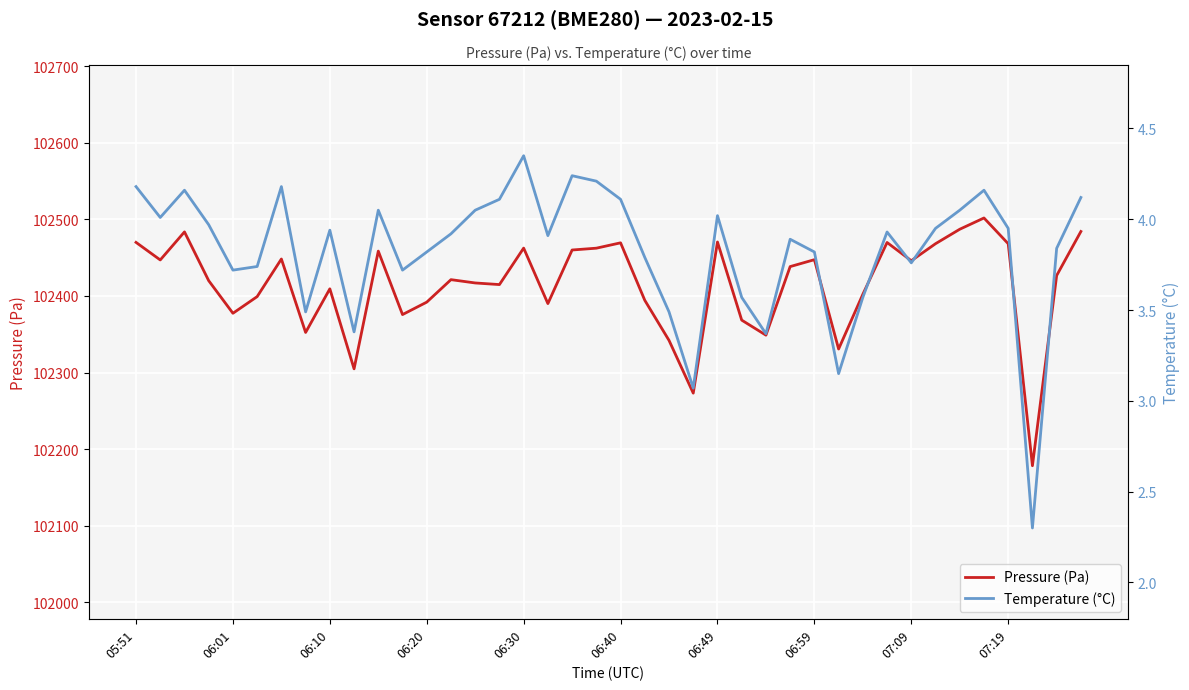

What are all the series names shown in the legend?

Pressure (Pa), Temperature (°C)